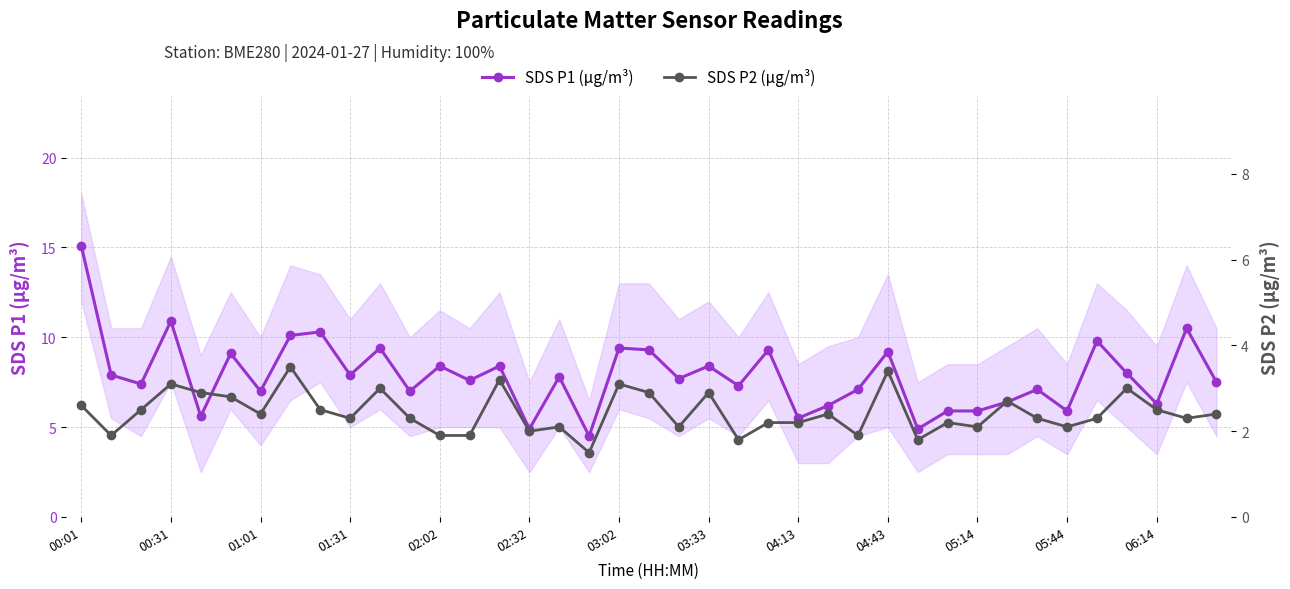

The value of SDS P1 (µg/m³) at 05:44 is 3.2. True or false?

False